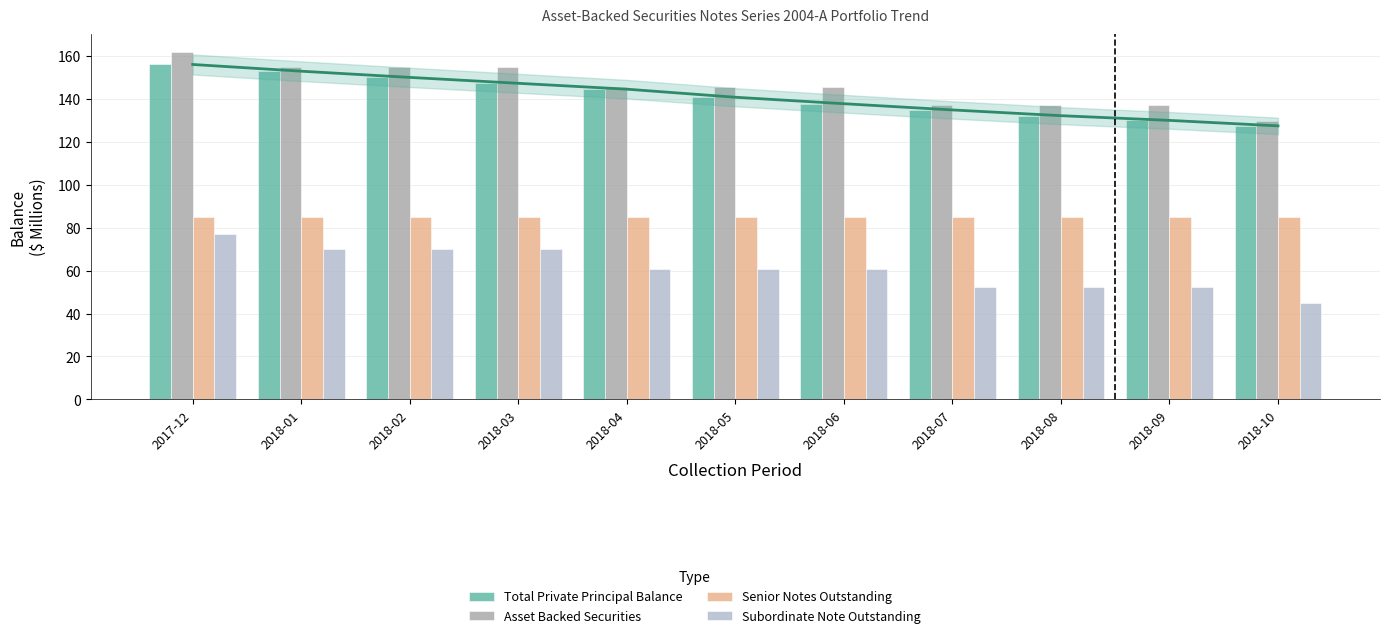

Reading left to right, list all the values displayed in this chart.

Total Private Principal Balance: 156.0	152.9	150.0	147.2	144.5	140.8	137.7	134.8	132.2	130.0	127.4
Asset Backed Securities: 162.0	154.8	154.8	154.8	145.8	145.8	145.8	137.1	137.1	137.1	129.5
Senior Notes Outstanding: 84.8	84.8	84.8	84.8	84.8	84.8	84.8	84.8	84.8	84.8	84.8
Subordinate Note Outstanding: 77.2	70.0	70.0	70.0	61.0	61.0	61.0	52.3	52.3	52.3	44.7